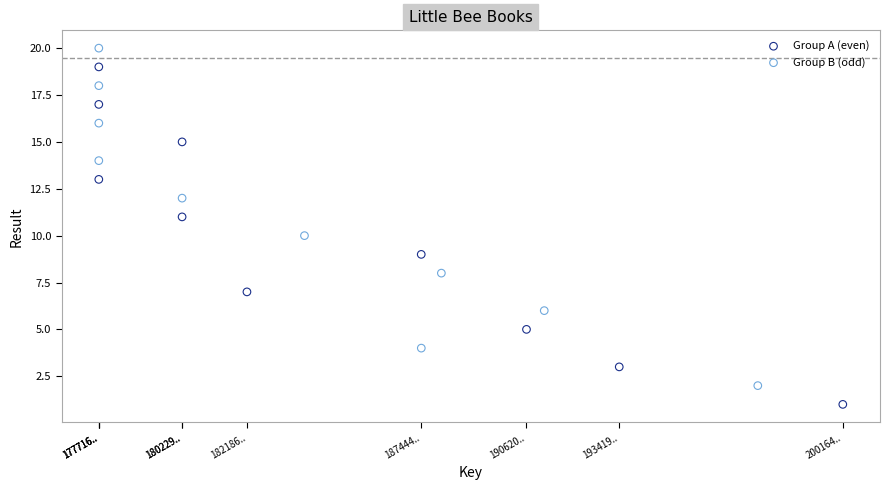

Which series reaches the minimum Y coordinate?

Group A (even)